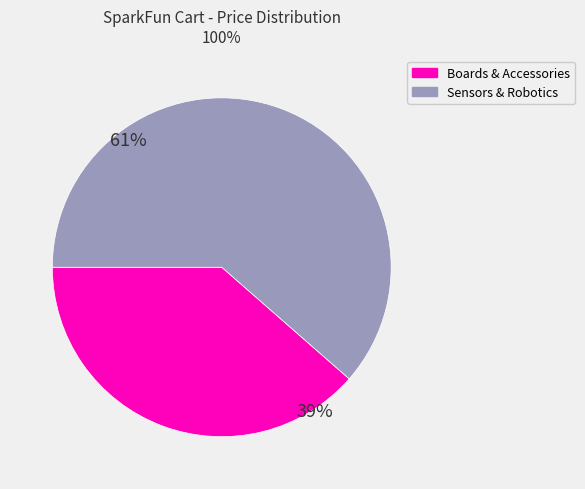

Does Sensors & Robotics represent more than half of the total?

Yes